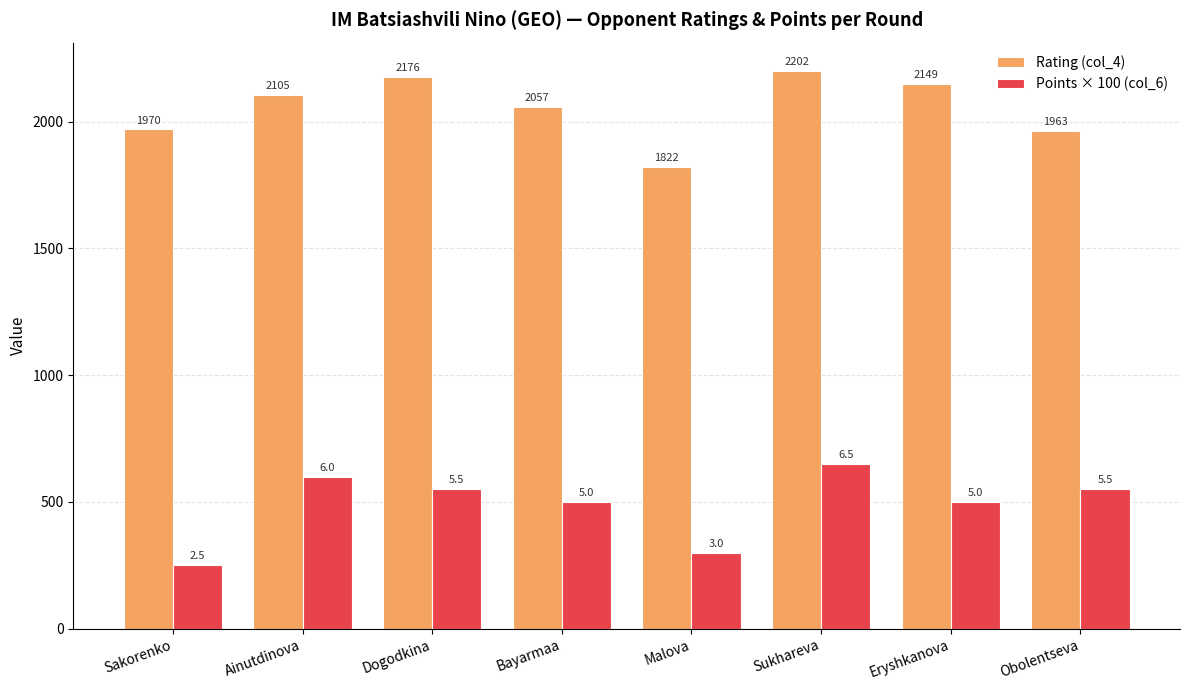

What is the difference between the maximum and second lowest values in the Rating (col_4) series?

239